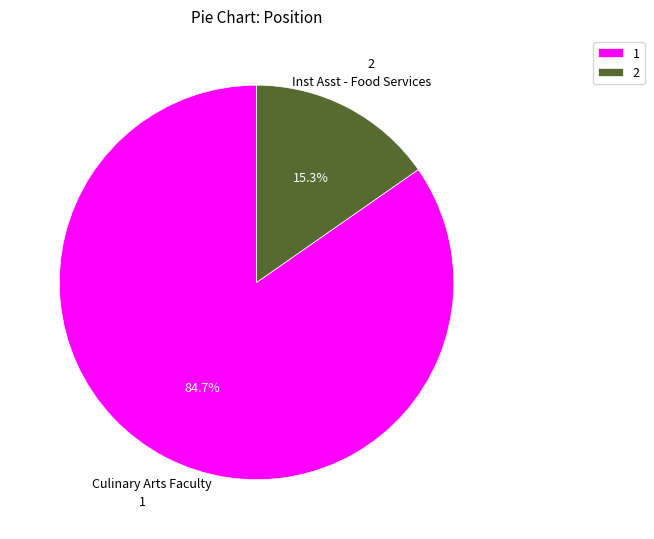

Which category has the smallest portion of the pie?

2